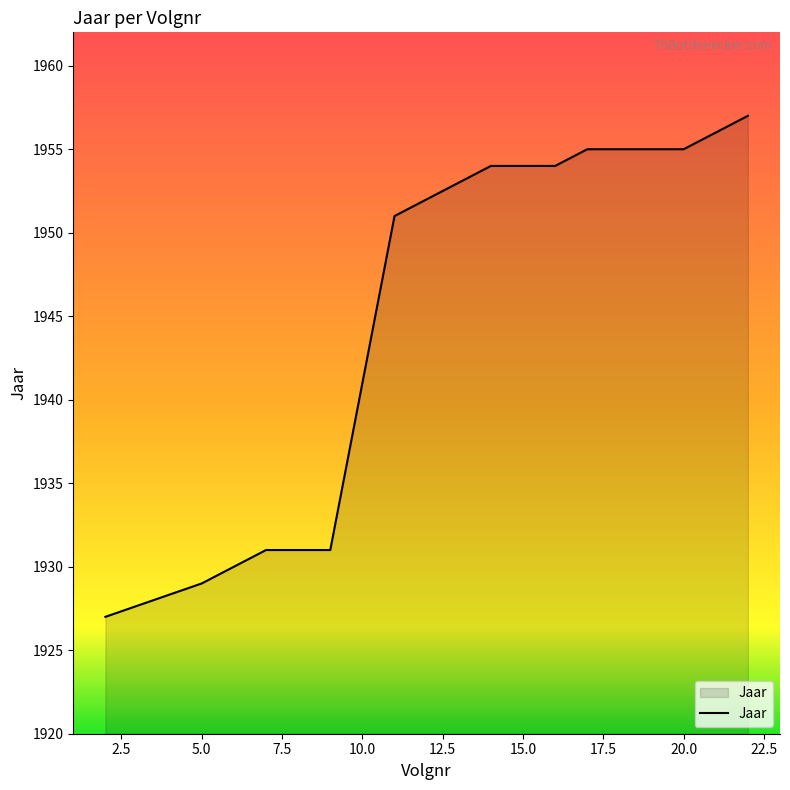

What is the difference between the maximum and minimum values?

30